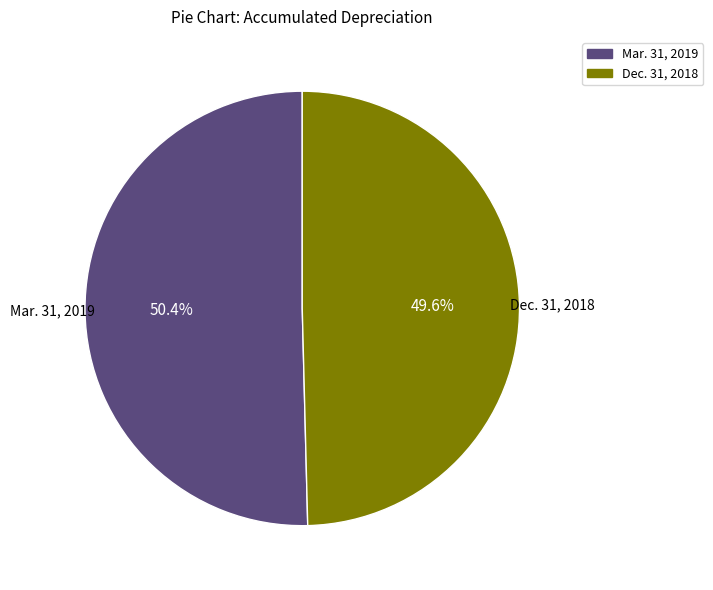

The Dec. 31, 2018 slice represents 55% of the pie. True or false?

False